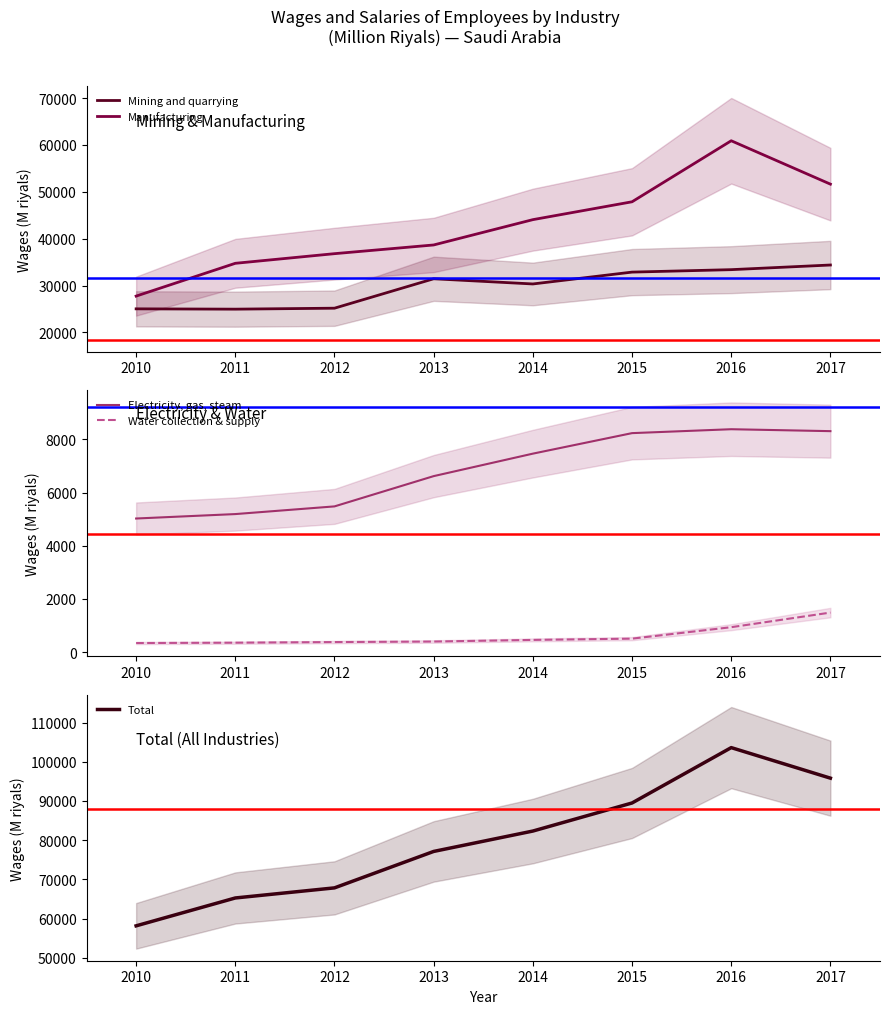

What is the maximum value for Water collection & supply?

1487.8